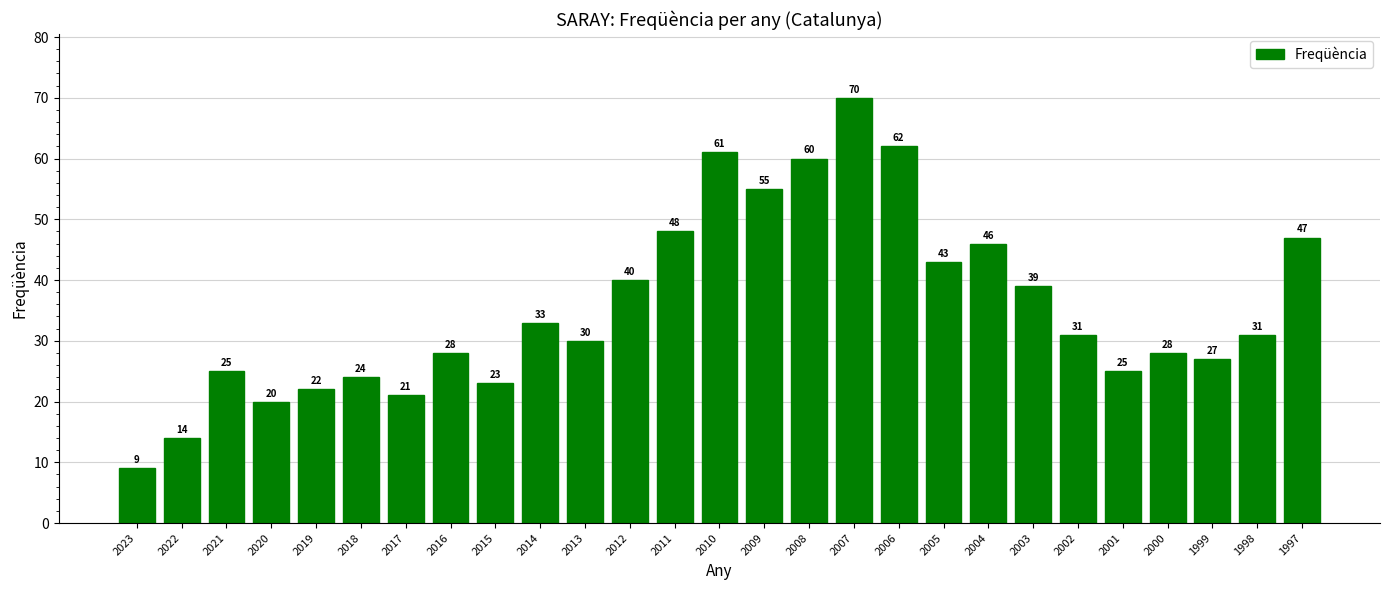

What is the change in value from 2020 to 2006?

+42